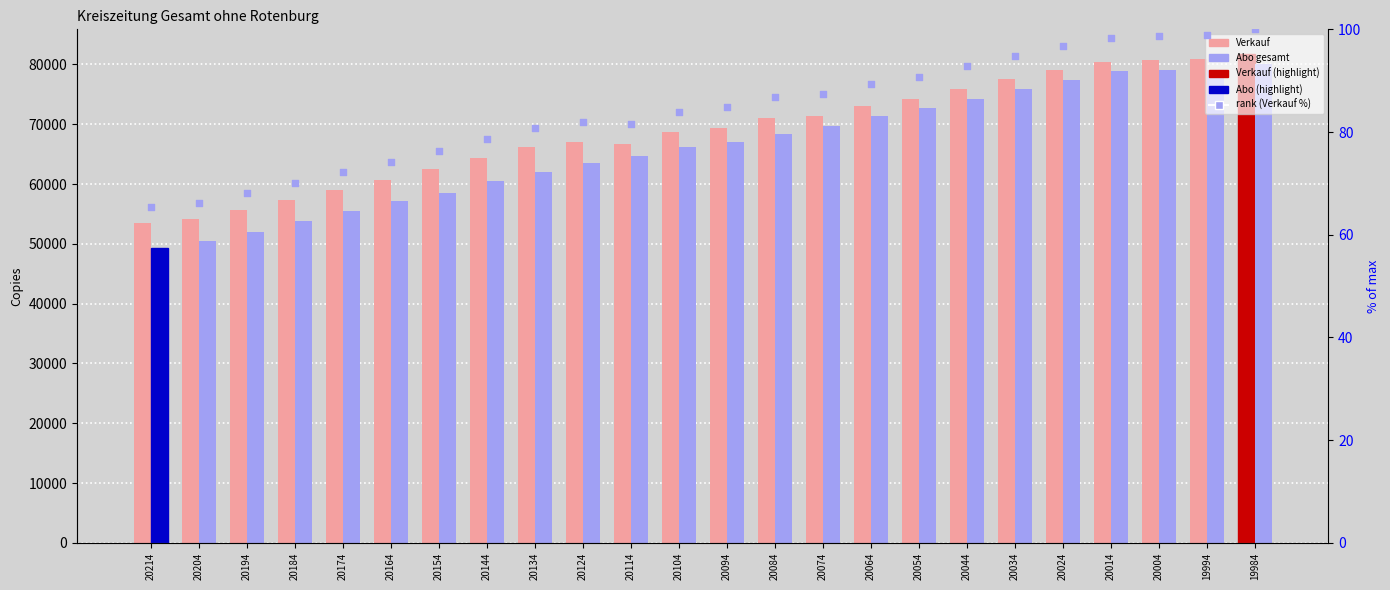

At which category is the sum across all series the highest?

19984